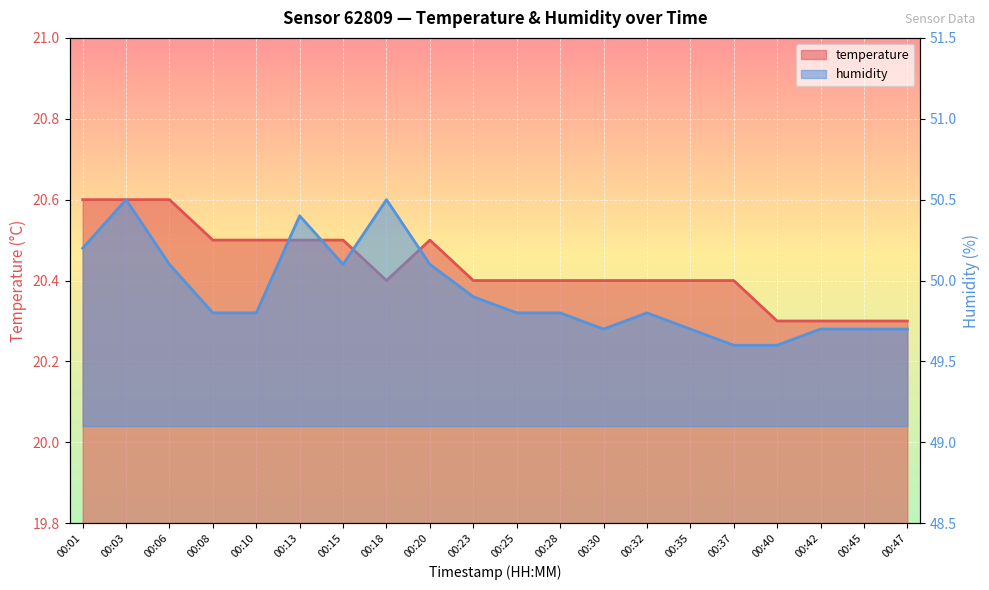

At which category is the sum across all series the highest?

00:03